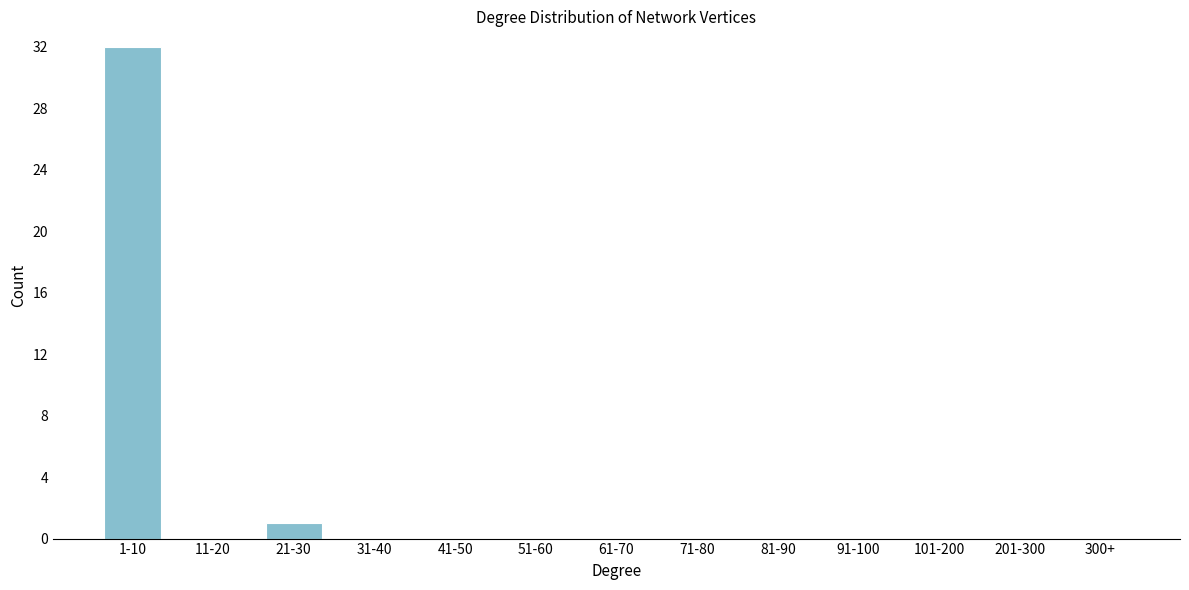

Reading right to left, list all the values displayed in this chart.

300+=0	201-300=0	101-200=0	91-100=0	81-90=0	71-80=0	61-70=0	51-60=0	41-50=0	31-40=0	21-30=1	11-20=0	1-10=32